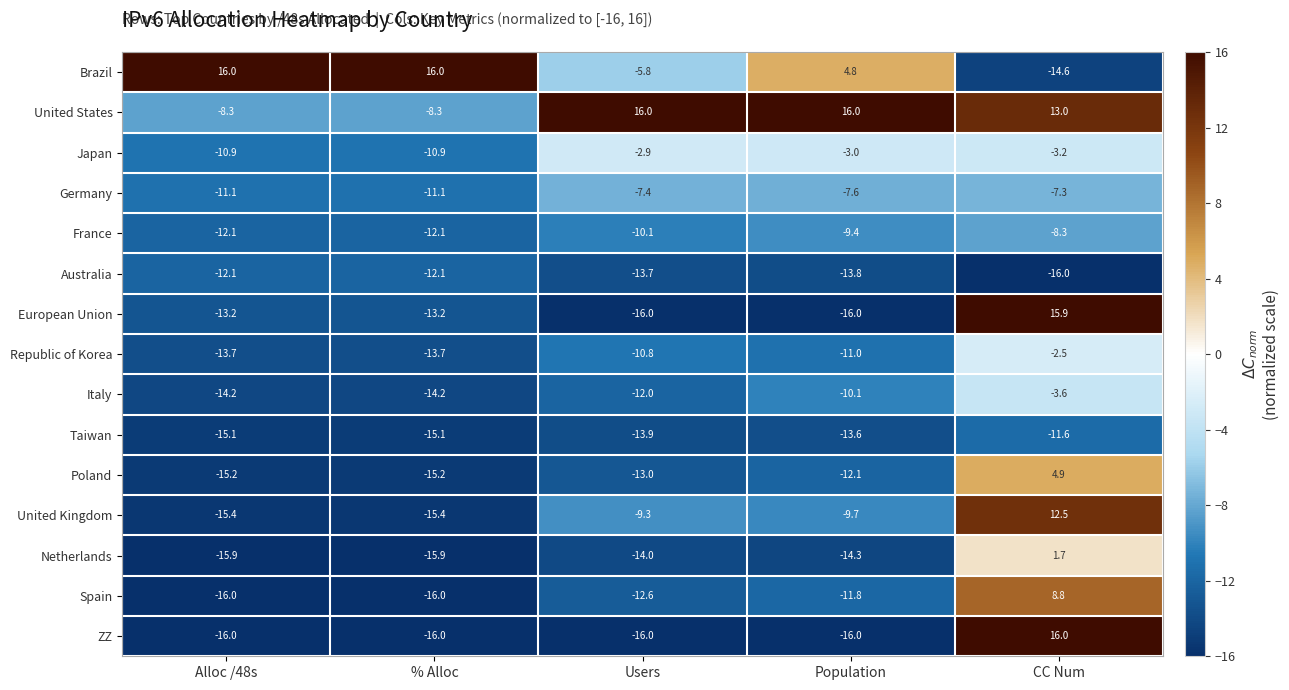

What is the difference between the Republic of Korea values at CC Num and Population?

8.5